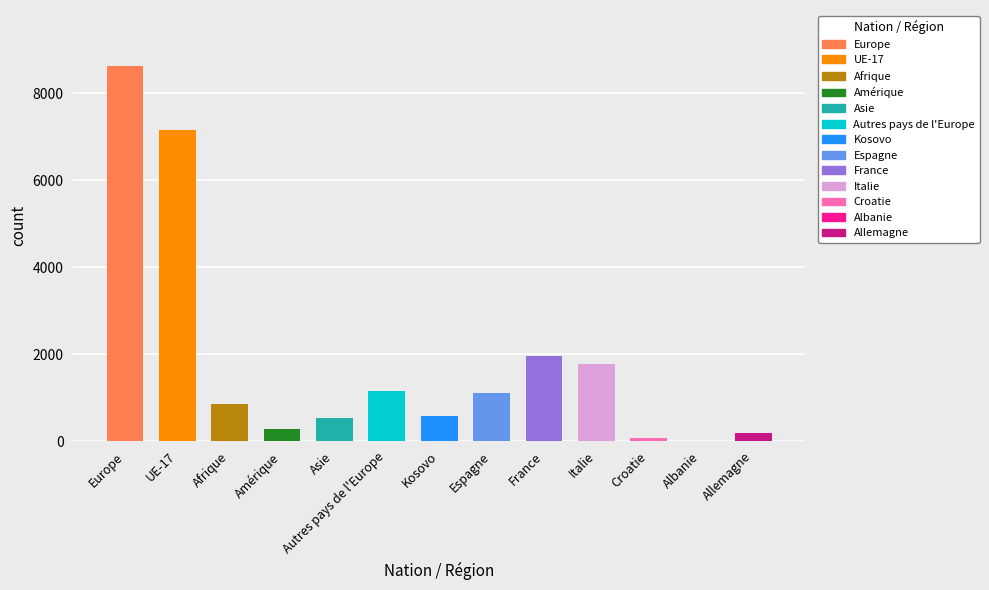

At which label does 15 à 19 ans reach its peak?

Europe